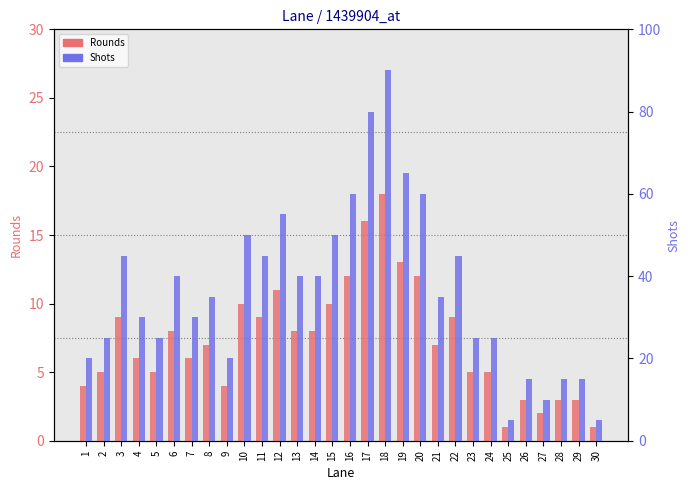

How many distinct data groups are displayed?

2